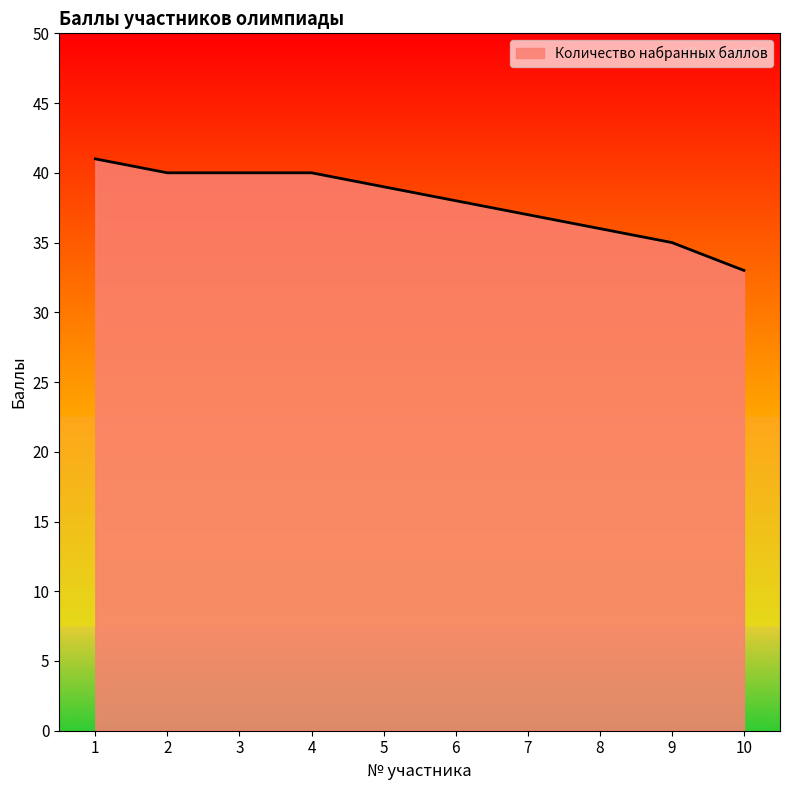

Is it true that the value at 7 is 37?

True